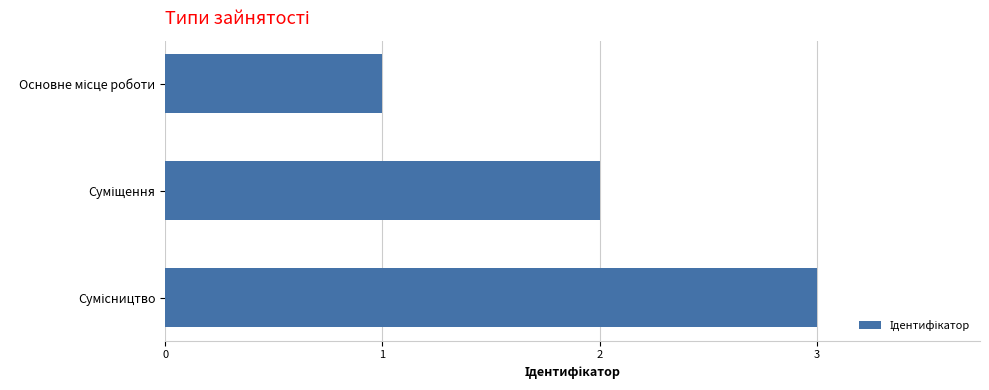

What is the sum of all values?

6